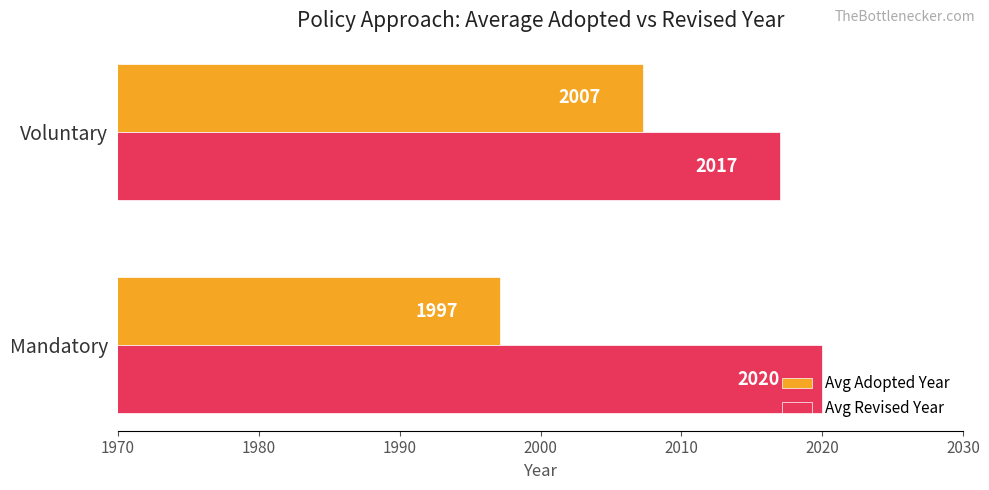

Read the Avg Revised Year value at Mandatory.

2020.0